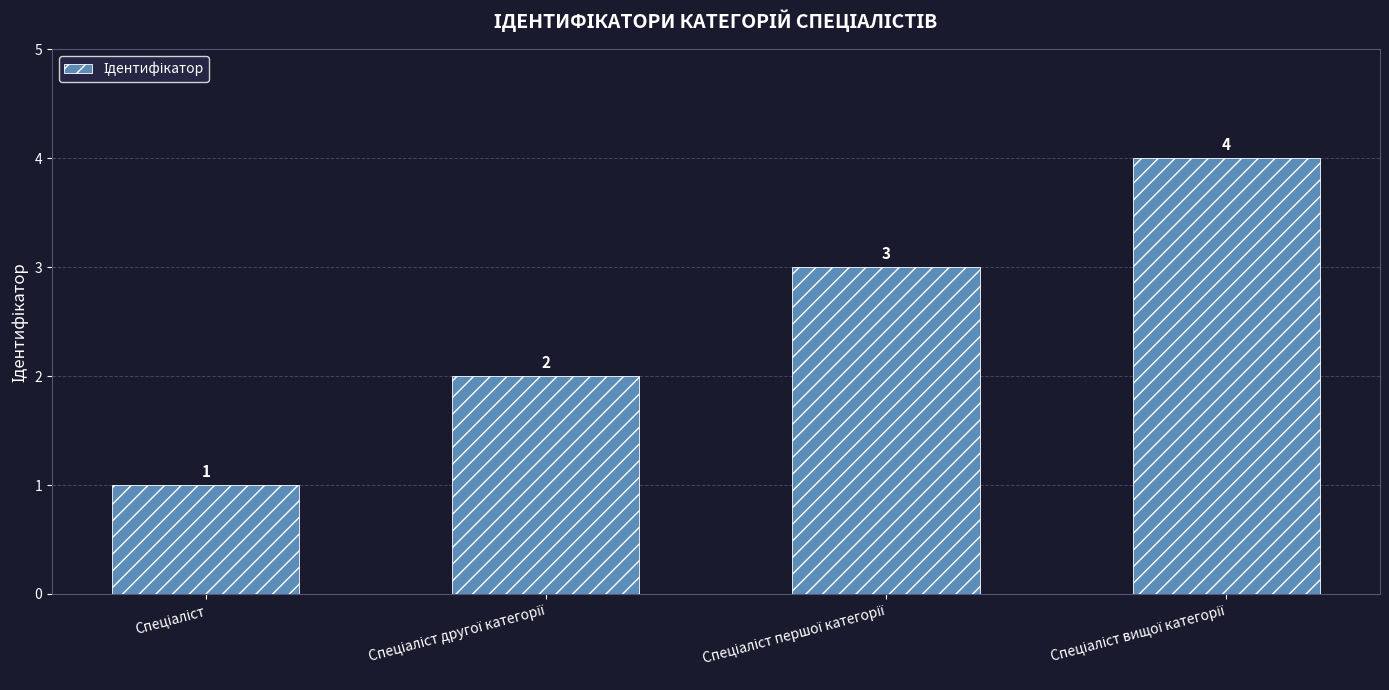

What is the value of the 4th bar from the left?

4